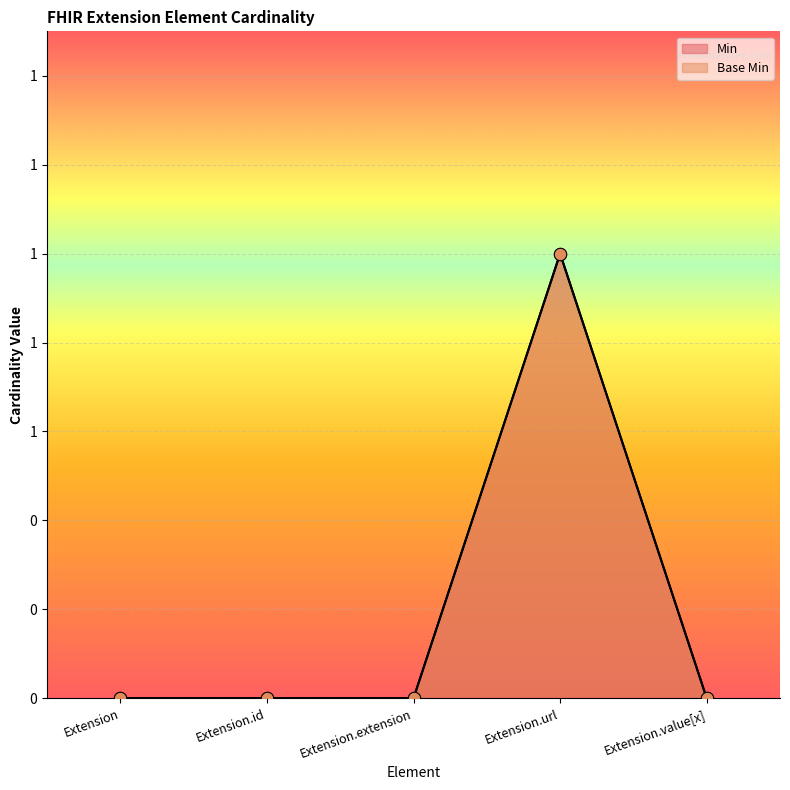

Which series has the largest total across all categories?

Min